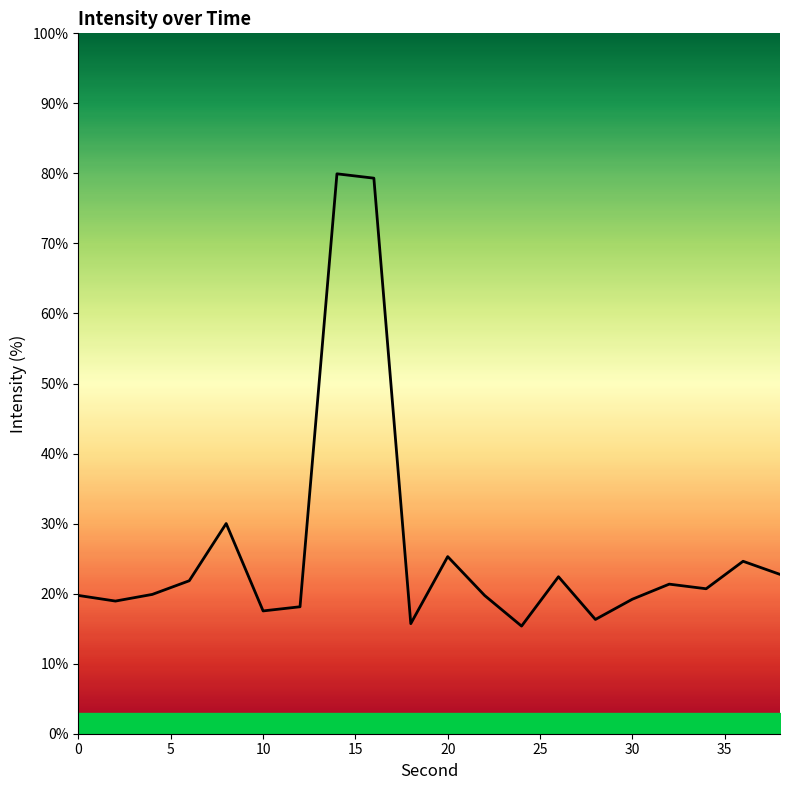

What is the smallest value displayed?

15.4